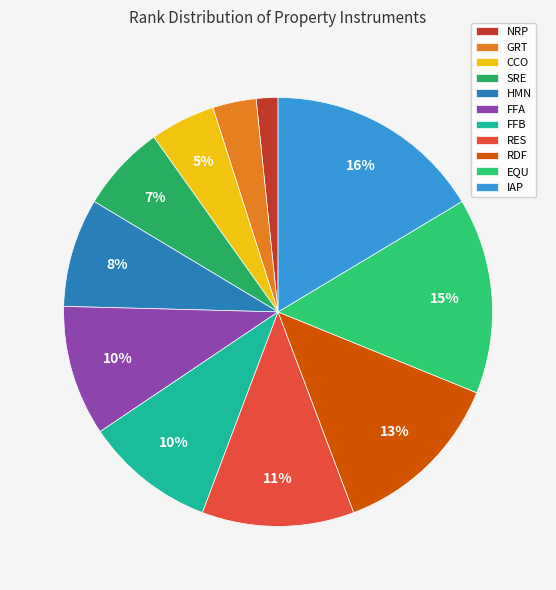

Between EQU and IAP, which is larger?

IAP